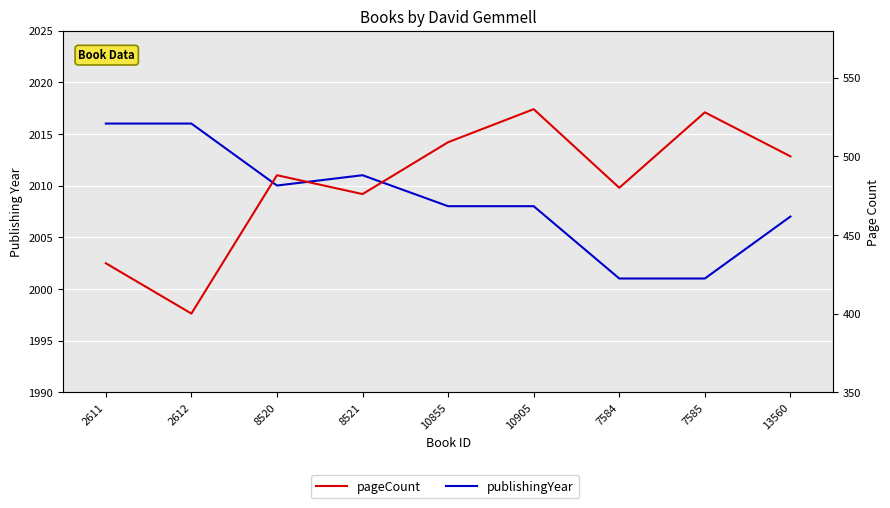

At which category is the sum across all series the highest?

10905